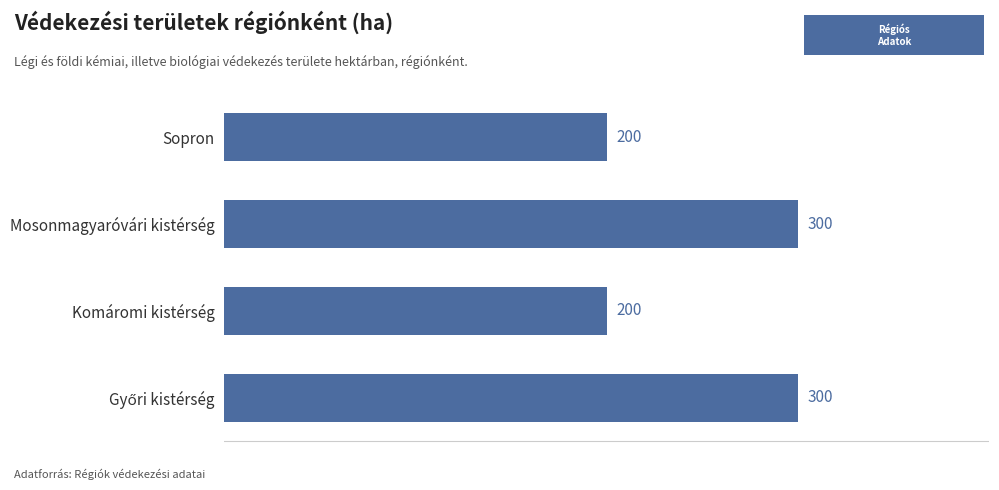

What is the sum of all values?

1000